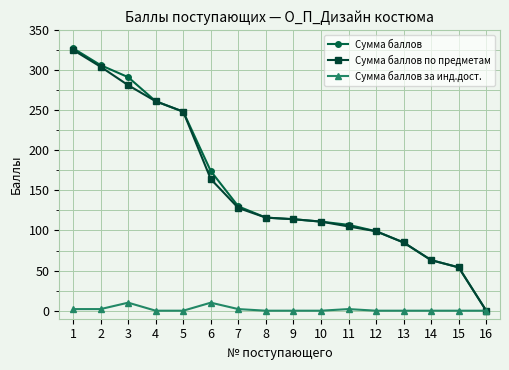

Rank the series at 3 from lowest to highest value.

Сумма баллов за инд.дост., Сумма баллов по предметам, Сумма баллов